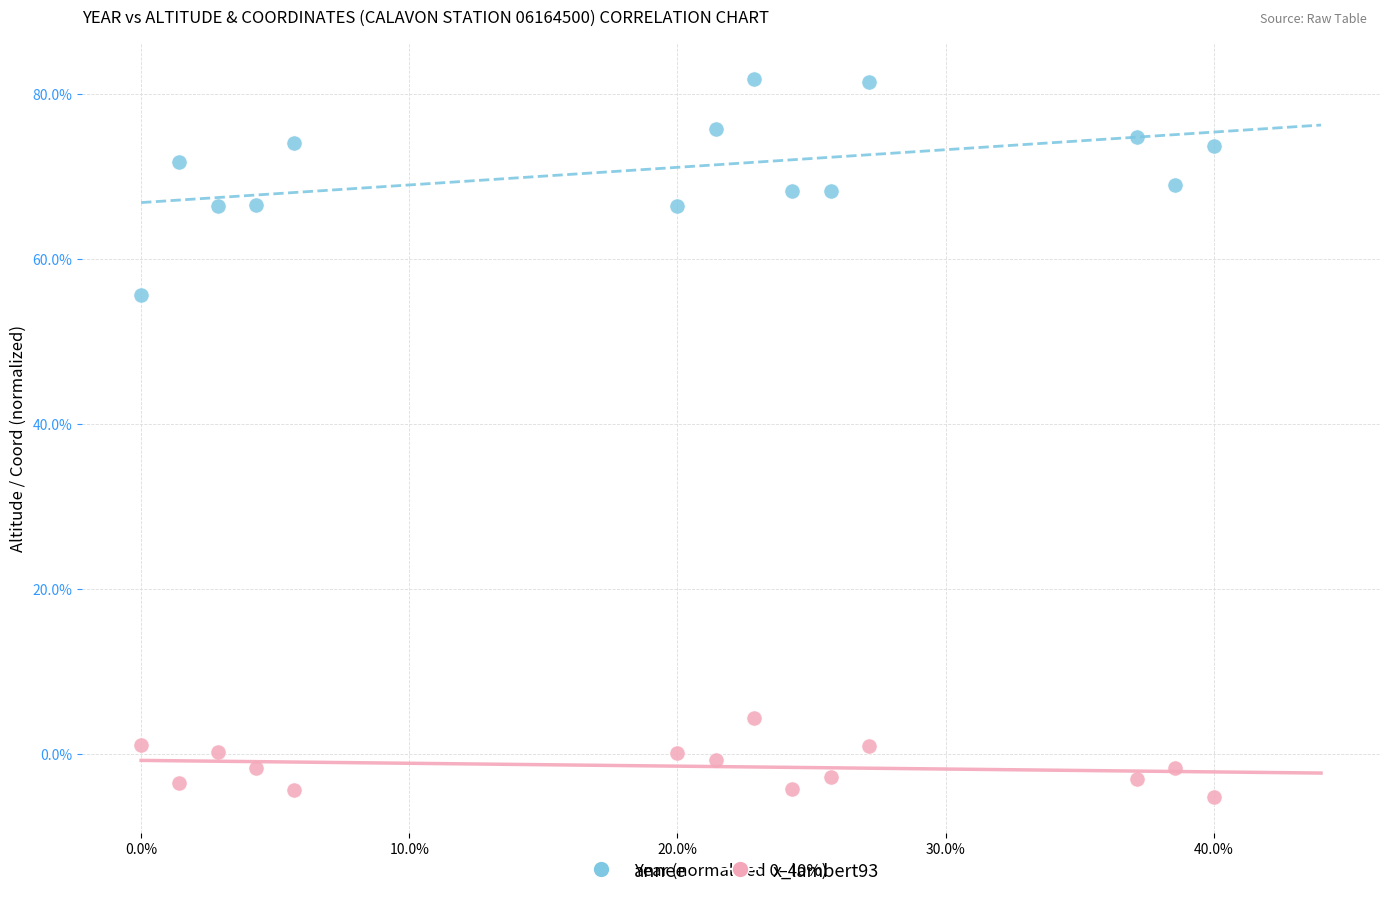

Across all series, what Y value is closest to 38?

55.7